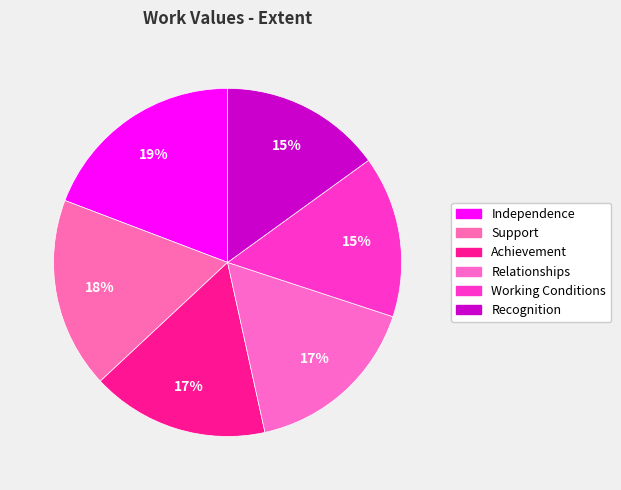

How many segments does this pie chart have?

6